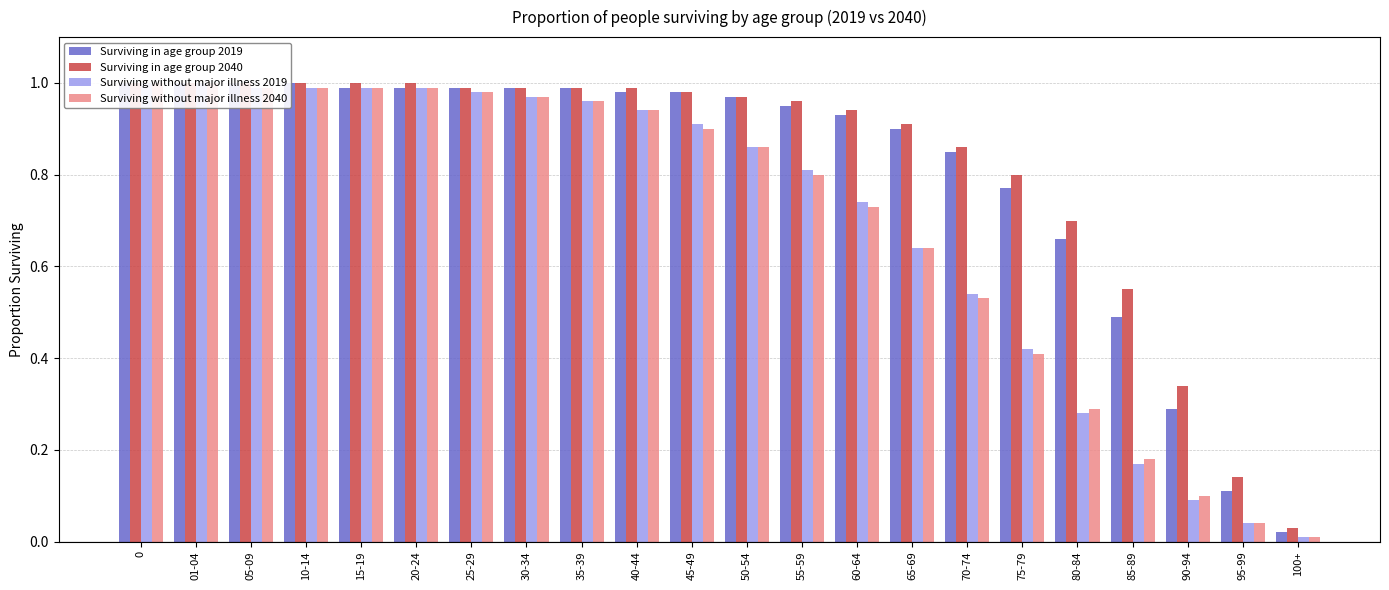

Is the value of Surviving without major illness 2019 at 65-69 greater than the value of Surviving without major illness 2040 at 75-79?

Yes